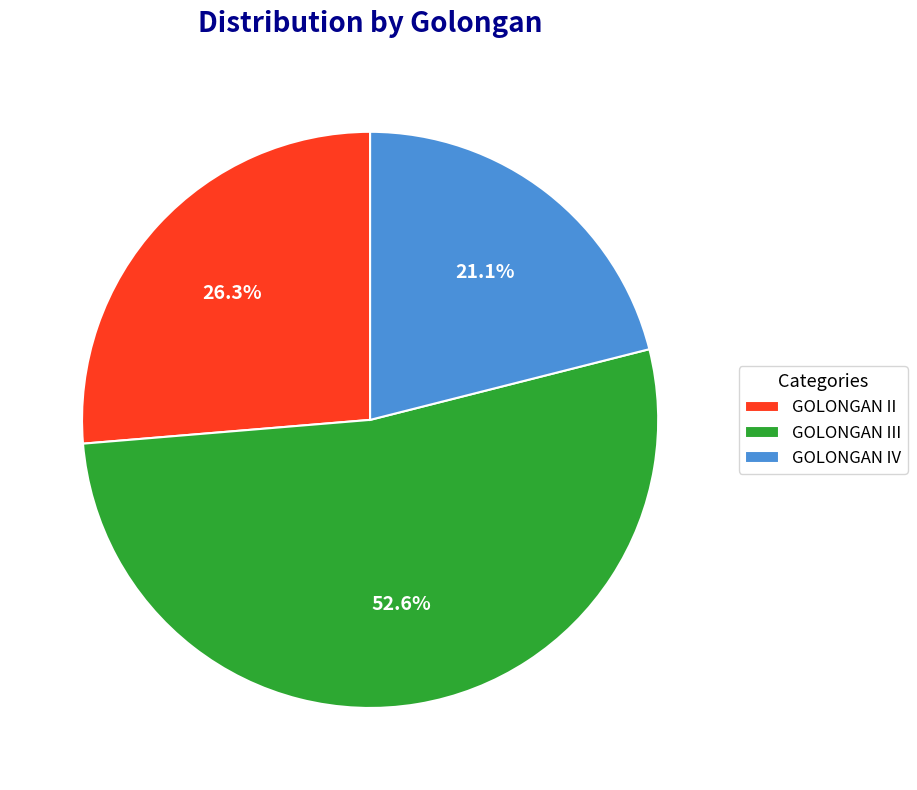

Does GOLONGAN IV account for over 50% of the chart?

No